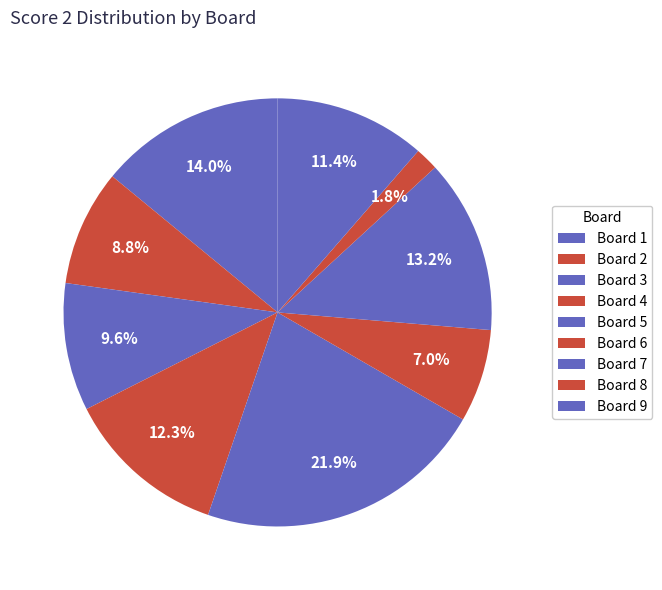

Is there a majority slice in this chart?

No